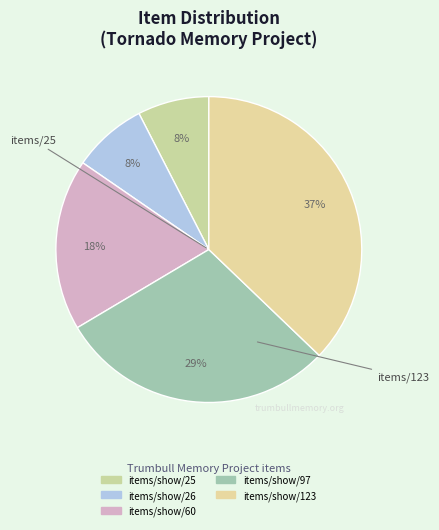

How many segments does this pie chart have?

5